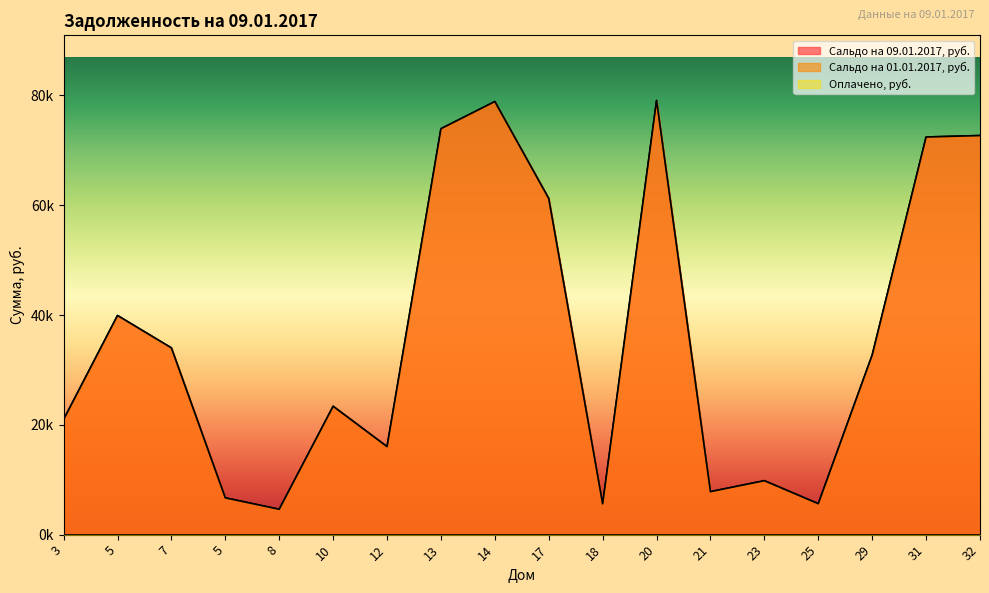

What is the total value across all series at 5?

79818.9